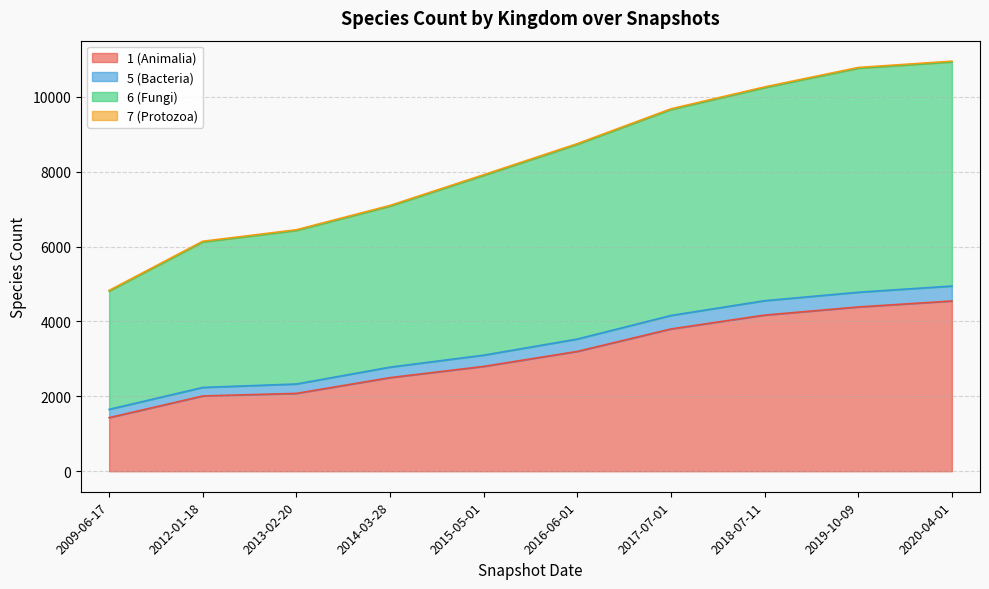

At which label does 1 (Animalia) reach its minimum?

2009-06-17